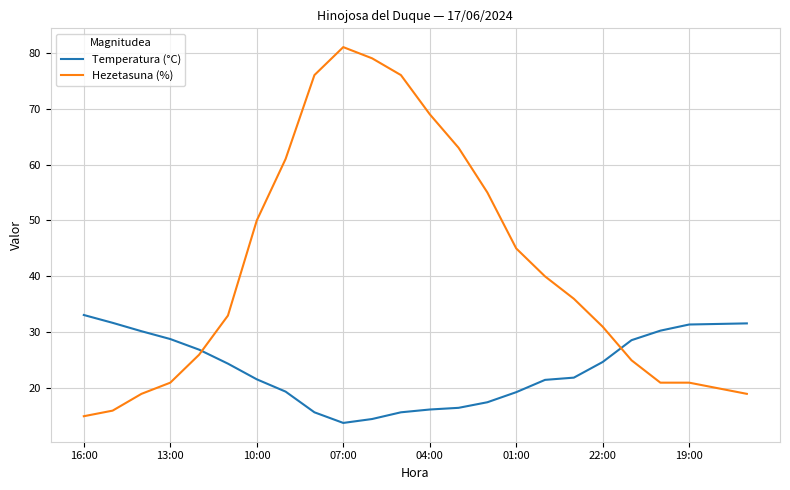

Which series has the largest total across all categories?

Hezetasuna (%)